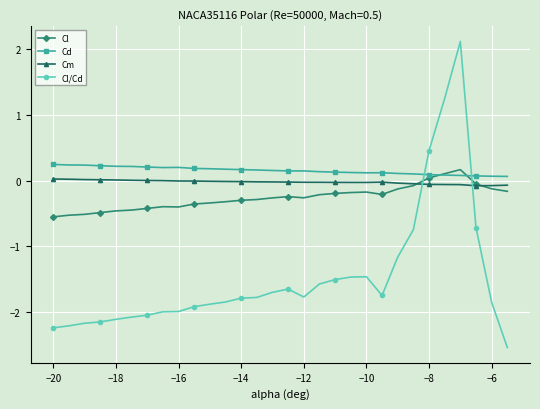

True or false: Cl/Cd and Cm cross at least once.

True